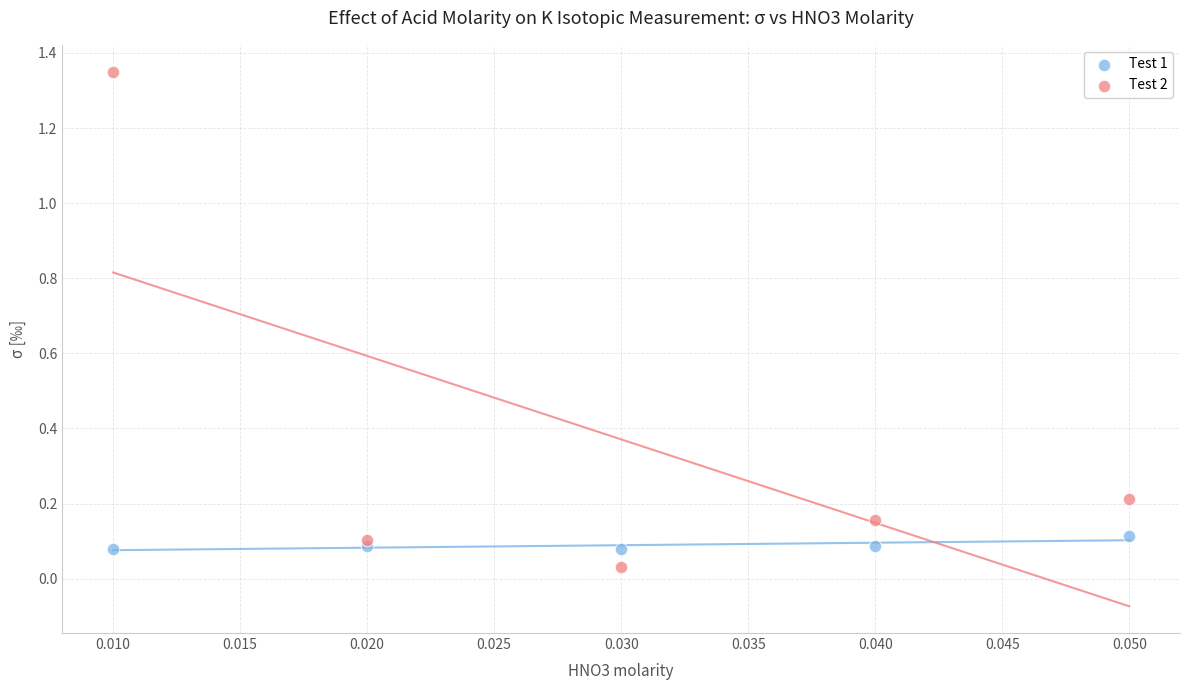

Which series reaches the maximum Y coordinate?

Test 2